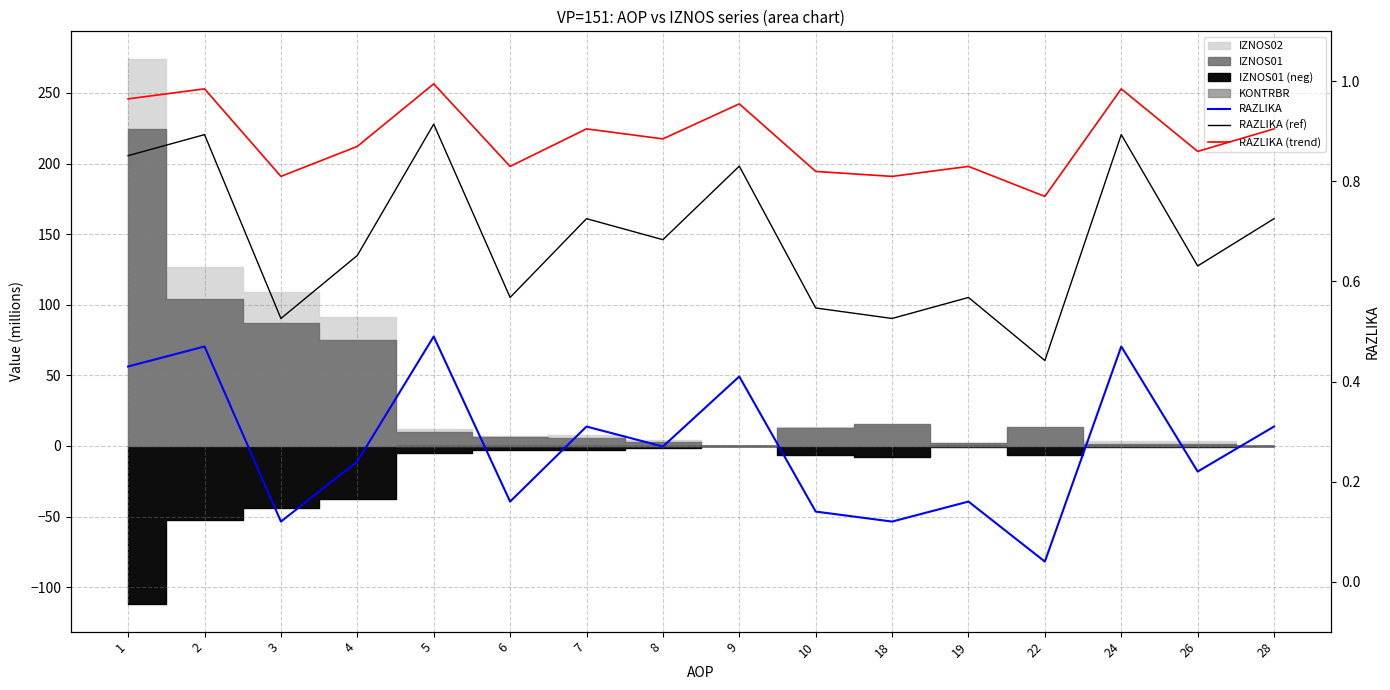

The RAZLIKA series shows 0.5 at 5. True or false?

True